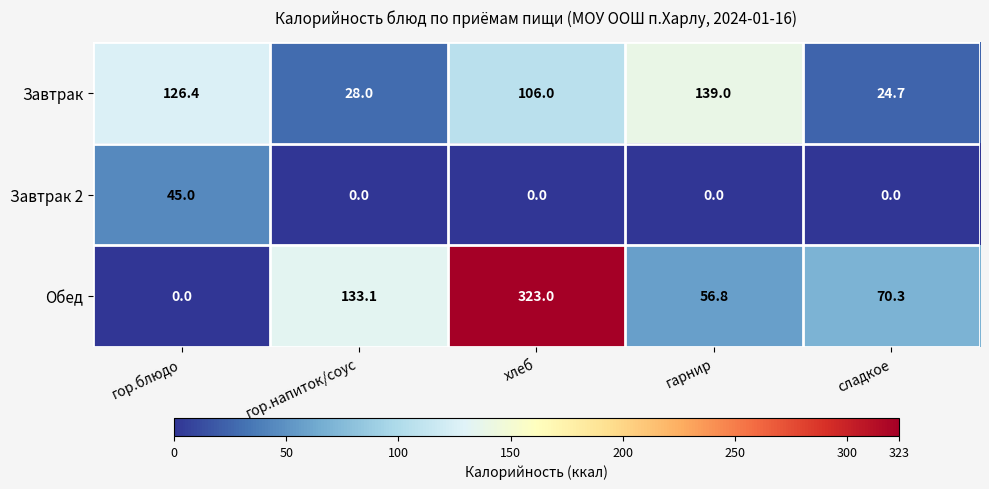

At гор.напиток/соус, list the series in order from smallest to largest.

Завтрак 2, Завтрак, Обед